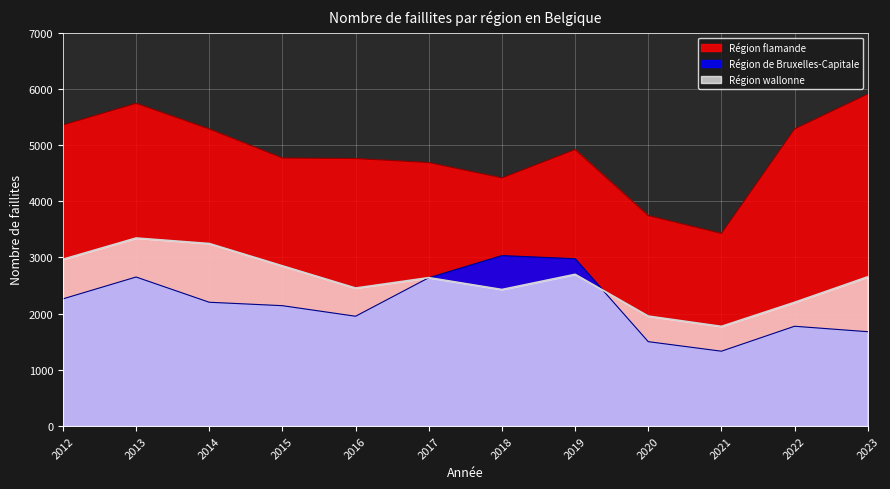

Reading left to right, what are all the values shown in this chart?

Région flamande: 5356	5742	5285	4769	4760	4688	4415	4920	3744	3427	5287	5908
Région de Bruxelles-Capitale: 2263	2652	2203	2142	1954	2639	3033	2978	1502	1332	1776	1679
Région wallonne: 2968	3346	3248	2851	2456	2641	2430	2700	1957	1774	2202	2656